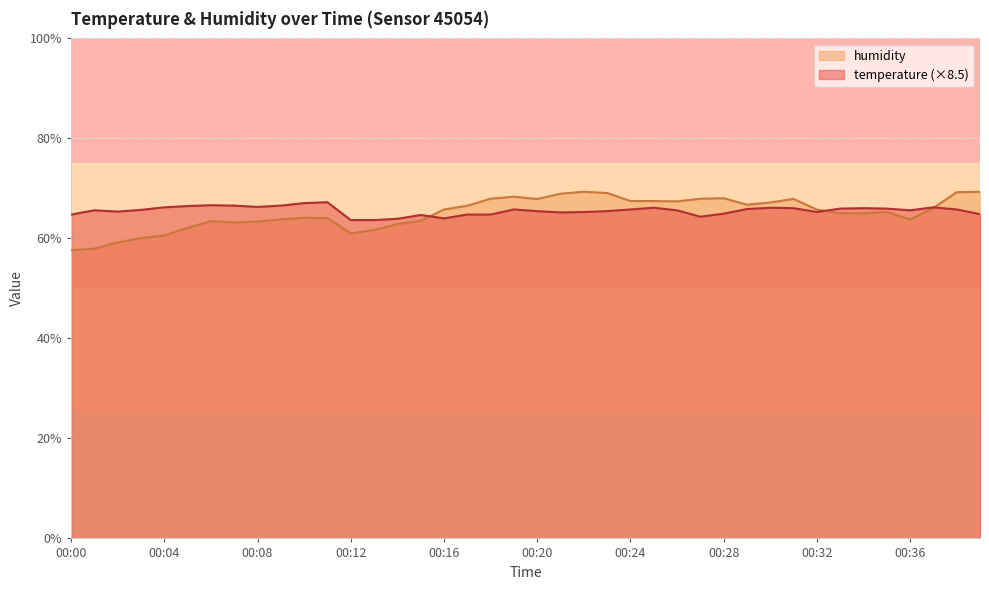

Where do temperature and humidity first cross each other?

00:15 and 00:16